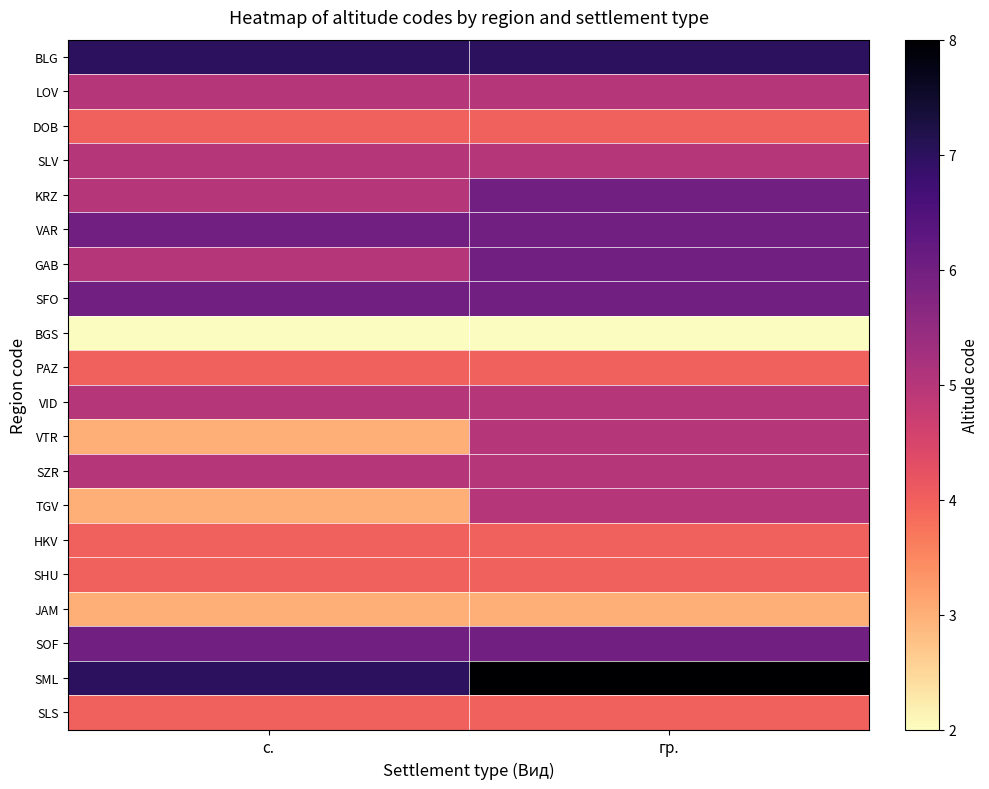

What is the total value across all series at с.?

93